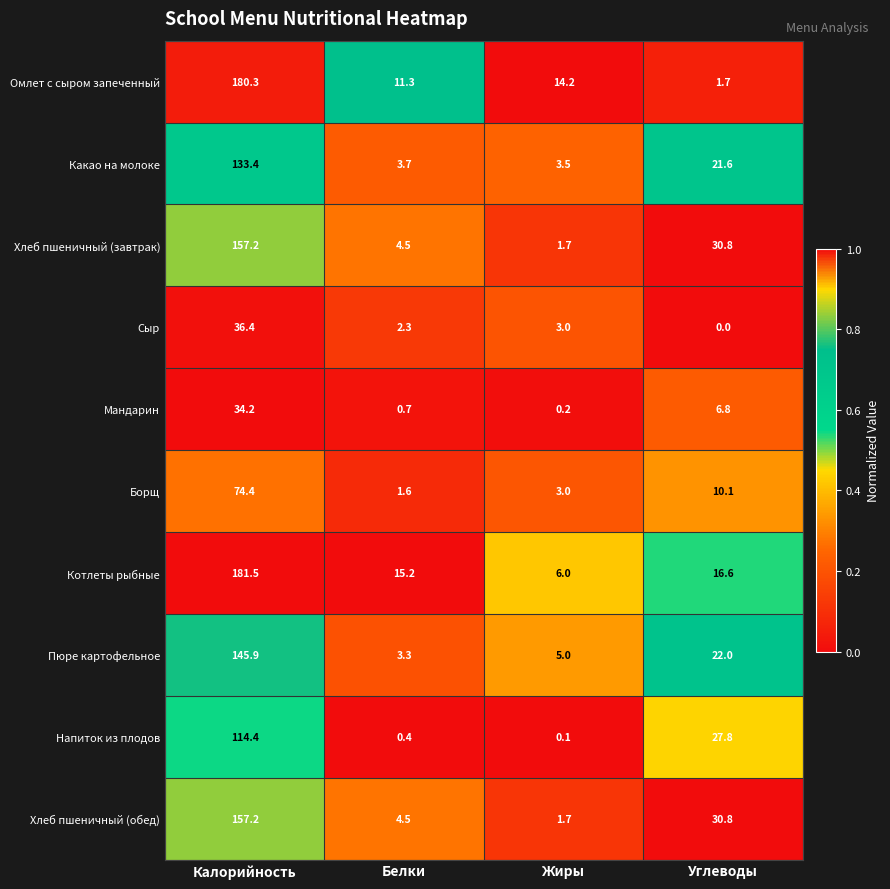

How many data points does each series have?

4